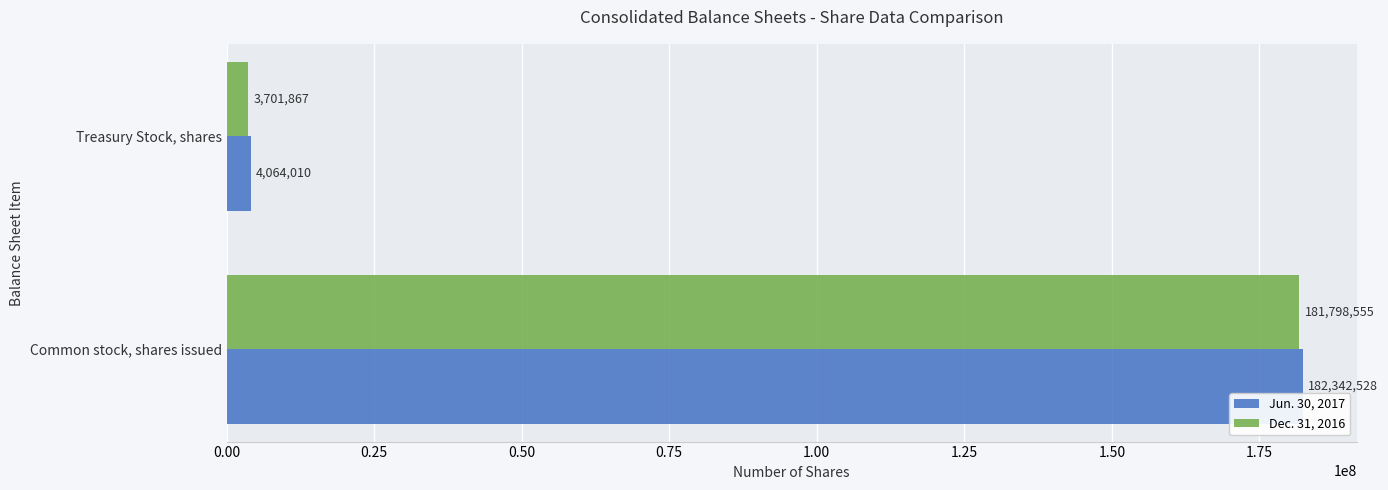

What is the average value of the Jun. 30, 2017 series?

93203269